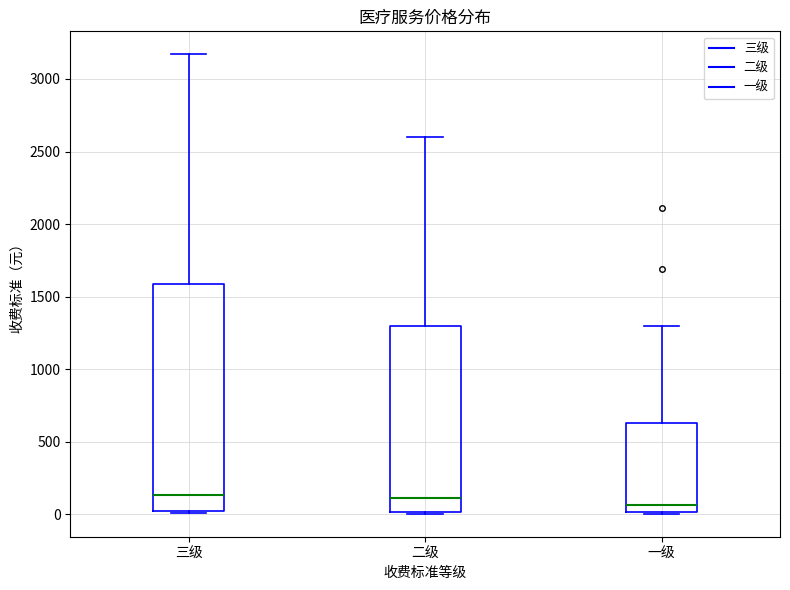

Reading left to right, read every box against the y-axis: the position of its median line, the range the box covers, and the ends of its whiskers. The values are not printed on the chart, so give them approximately, as read against the axis.

三级: median 150, box 0 to 1600, whiskers 0 to 3150
二级: median 100, box 0 to 1300, whiskers 0 to 2600
一级: median 50, box 0 to 650, whiskers 0 to 1300